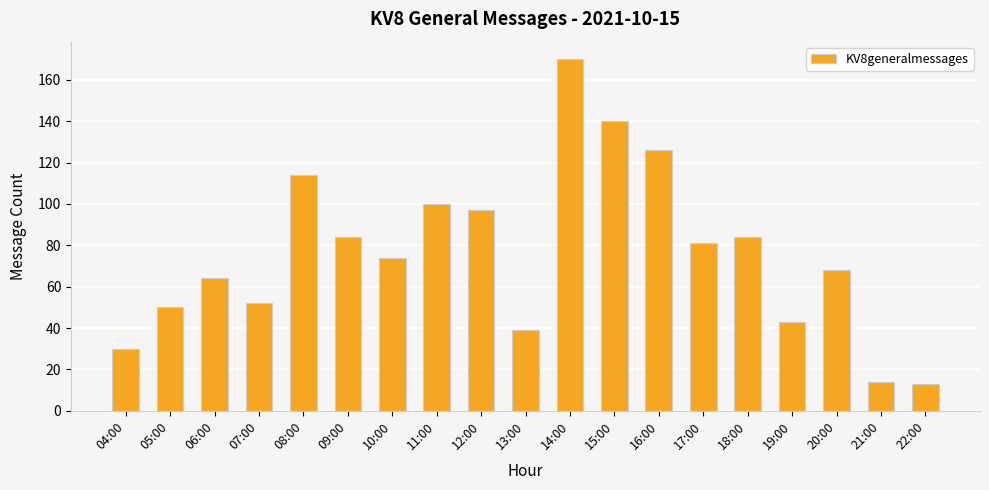

What is the minimum value shown in the chart?

13